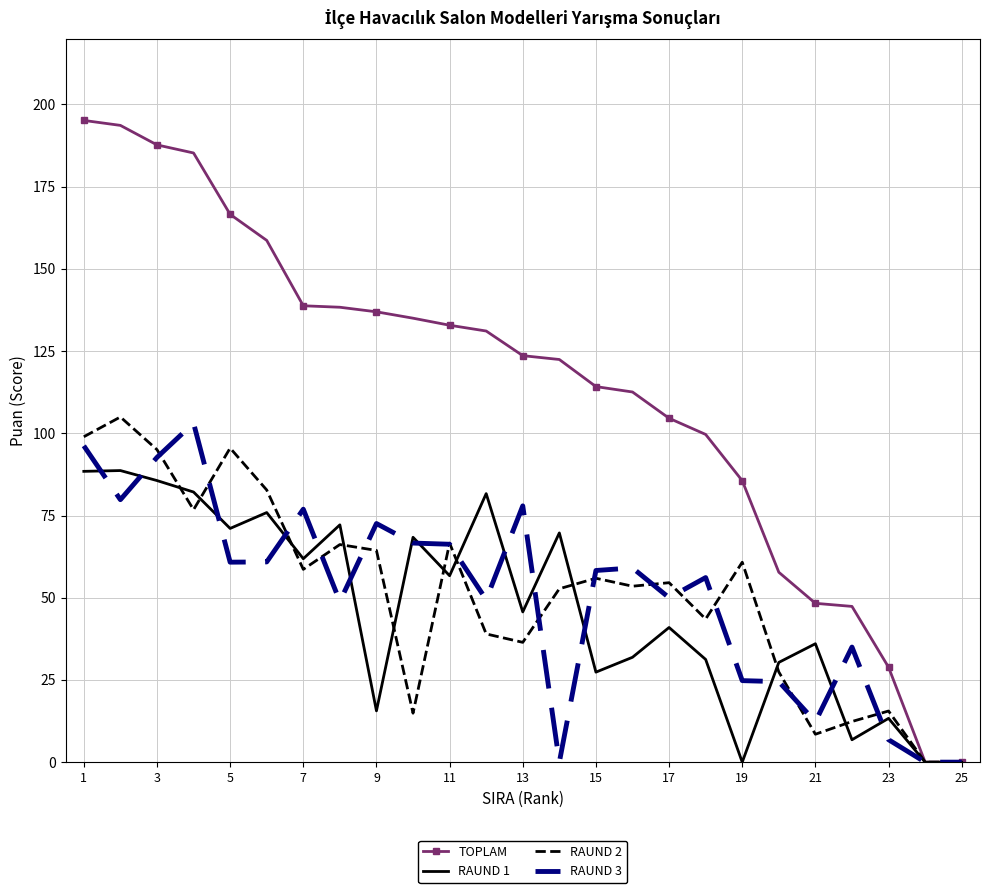

Which series has the largest total across all categories?

TOPLAM